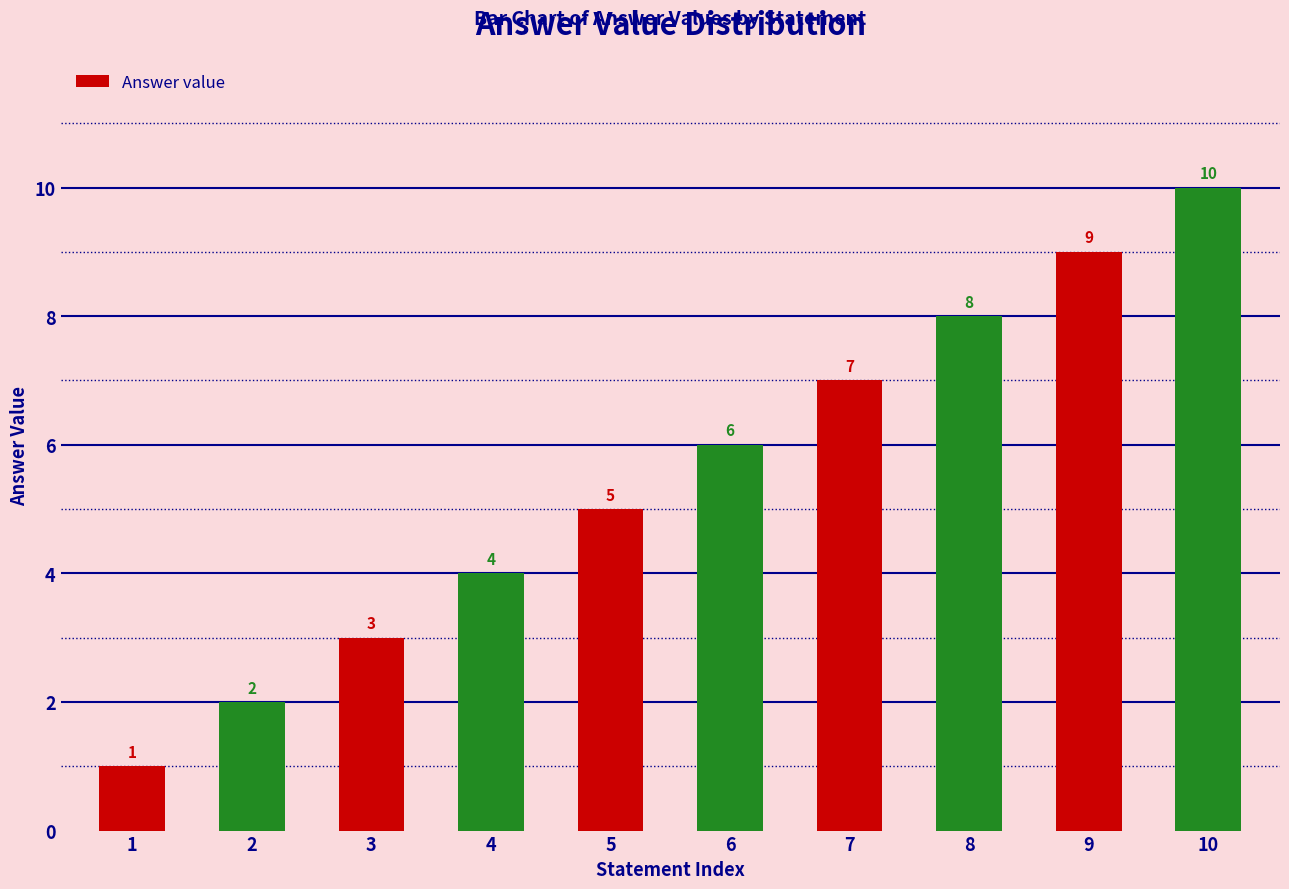

Rank the categories by value from lowest to highest.

1, 2, 3, 4, 5, 6, 7, 8, 9, 10